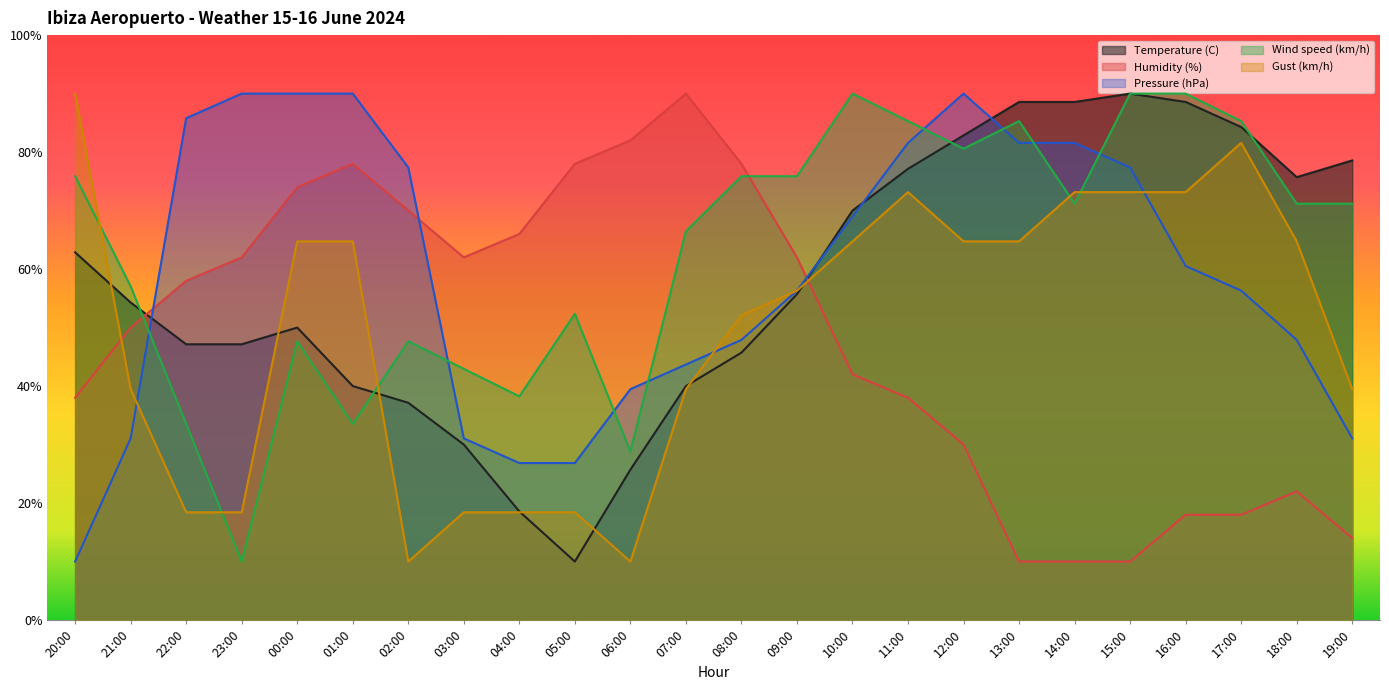

Which category has the highest value in the Pressure (hPa) series?

23:00